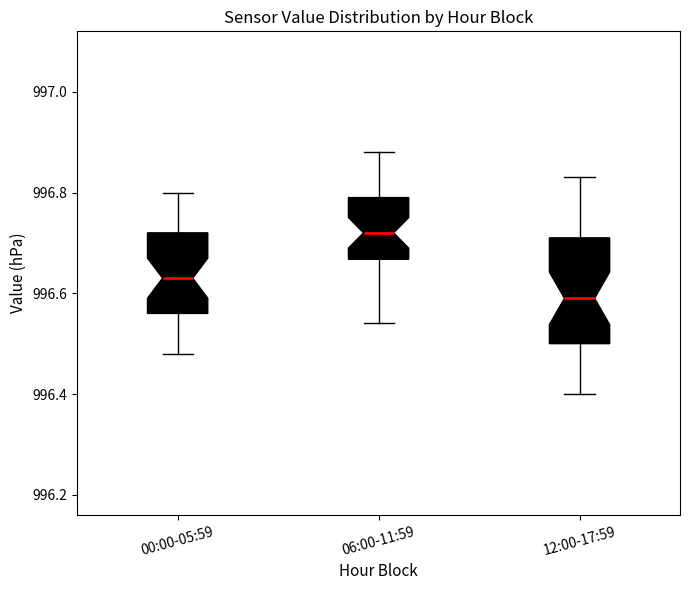

Which box's median line is the lowest?

12:00-17:59